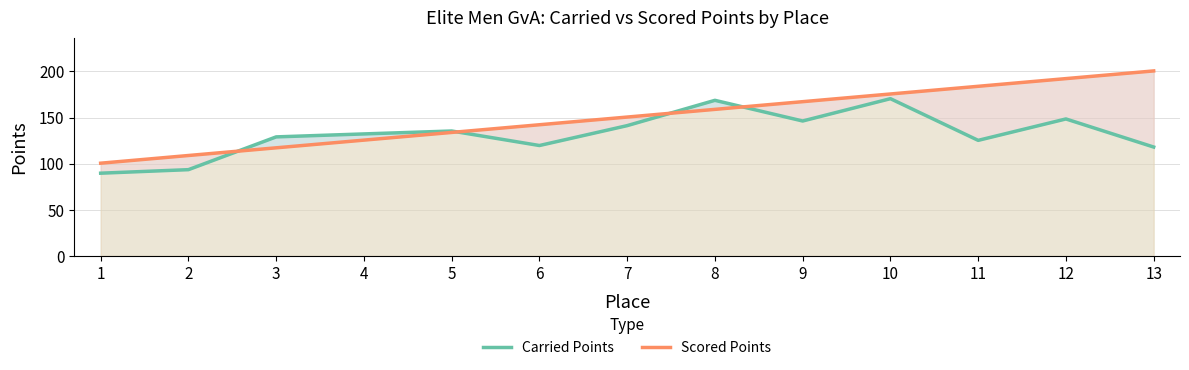

What is the maximum value for Scored Points?

200.5